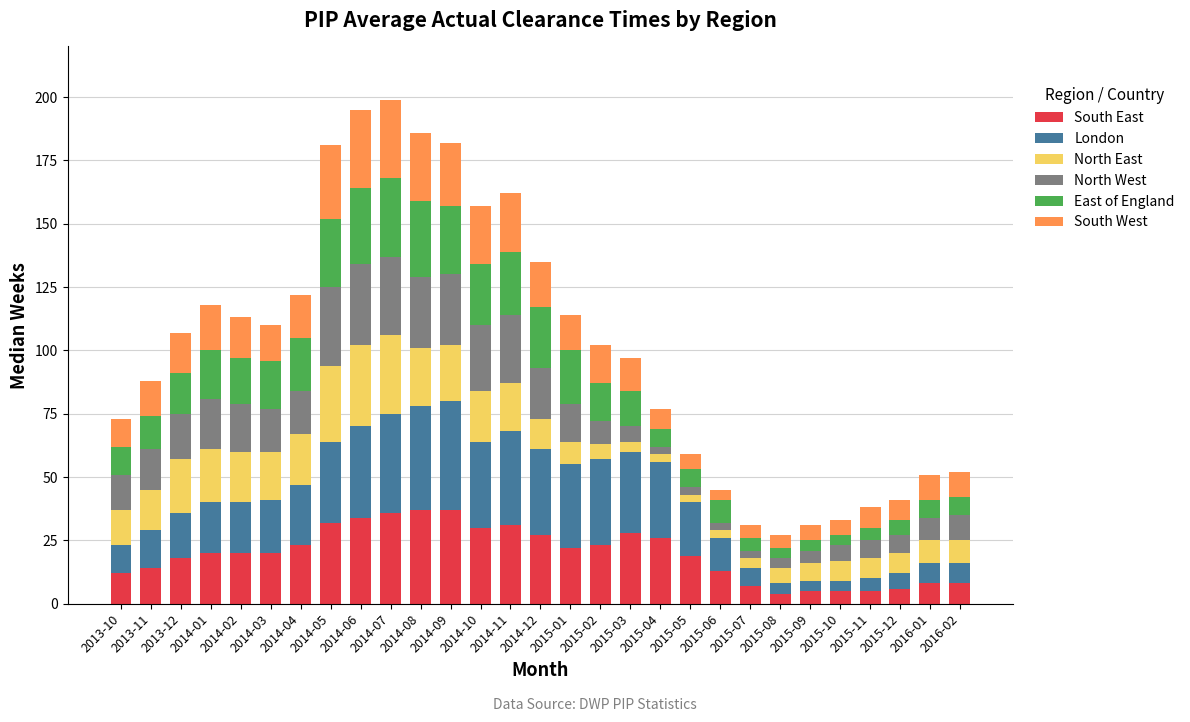

The value of South East at 2014-12 is 27. True or false?

True